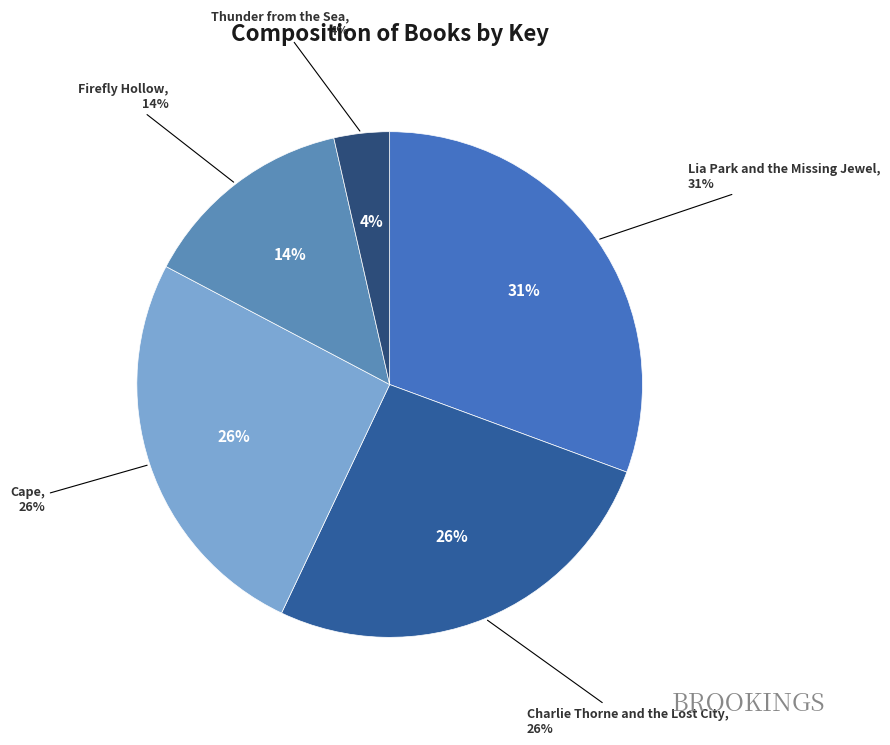

Does Thunder from the Sea represent more than half of the total?

No